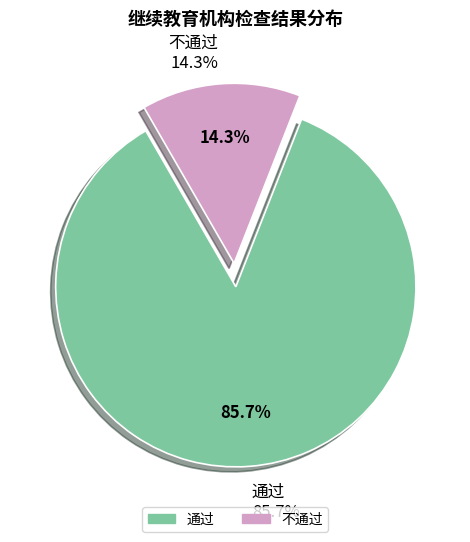

To the nearest percent, what is the difference between the largest and smallest slice percentages?

71%